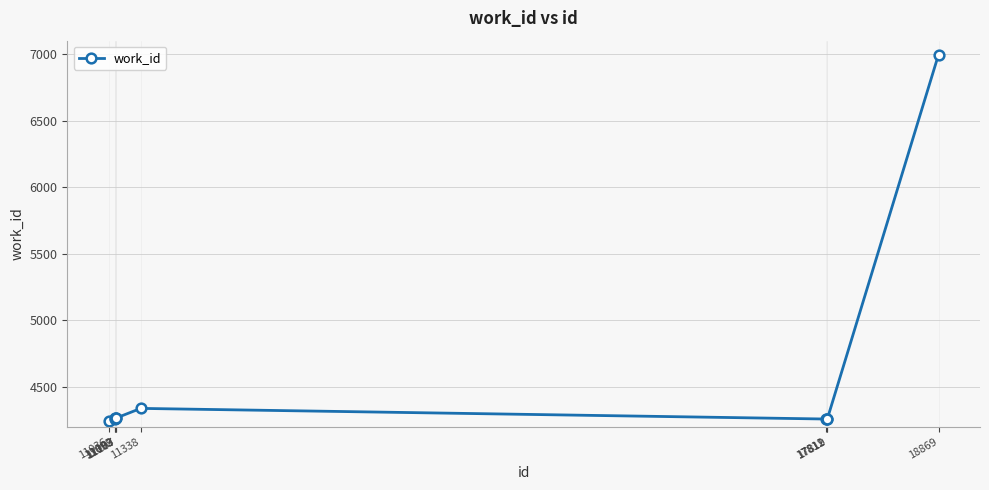

What is the minimum value shown in the chart?

4244